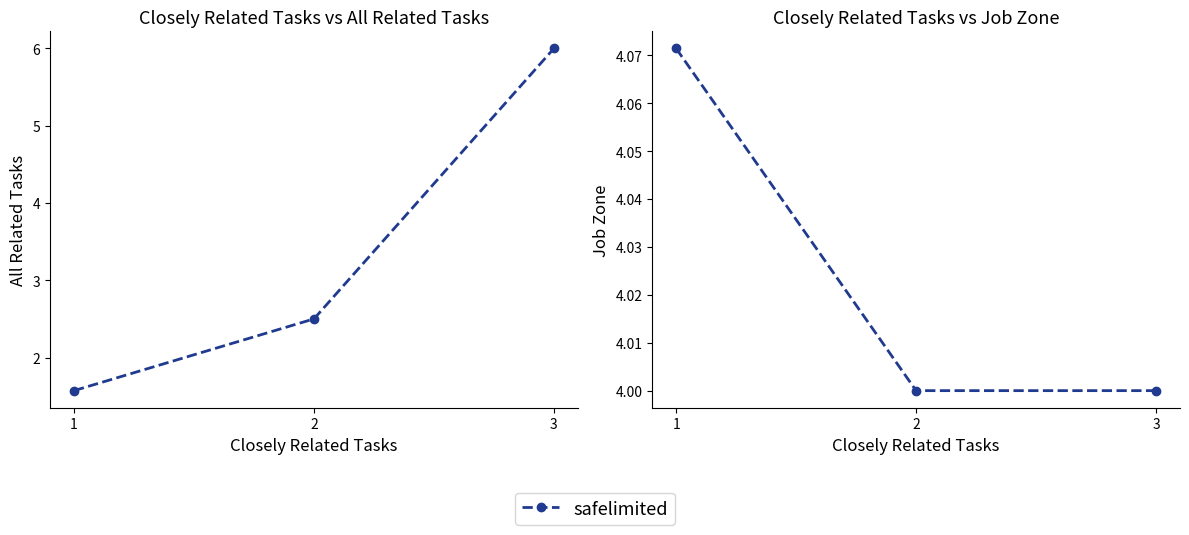

Approximately how many times larger is the value at 1 compared to 2?

1.0